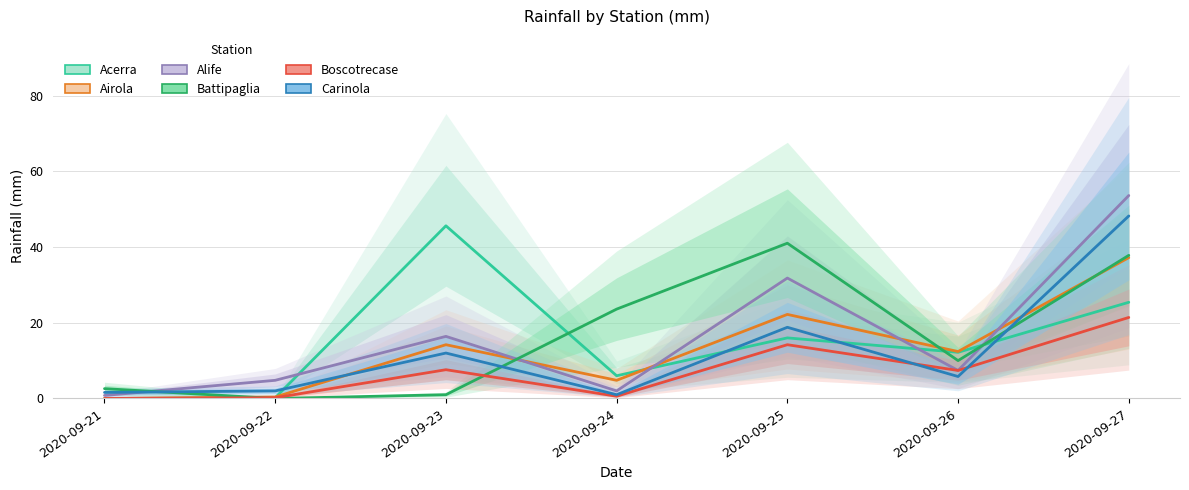

At which category does Carinola reach its first local peak?

2020-09-23